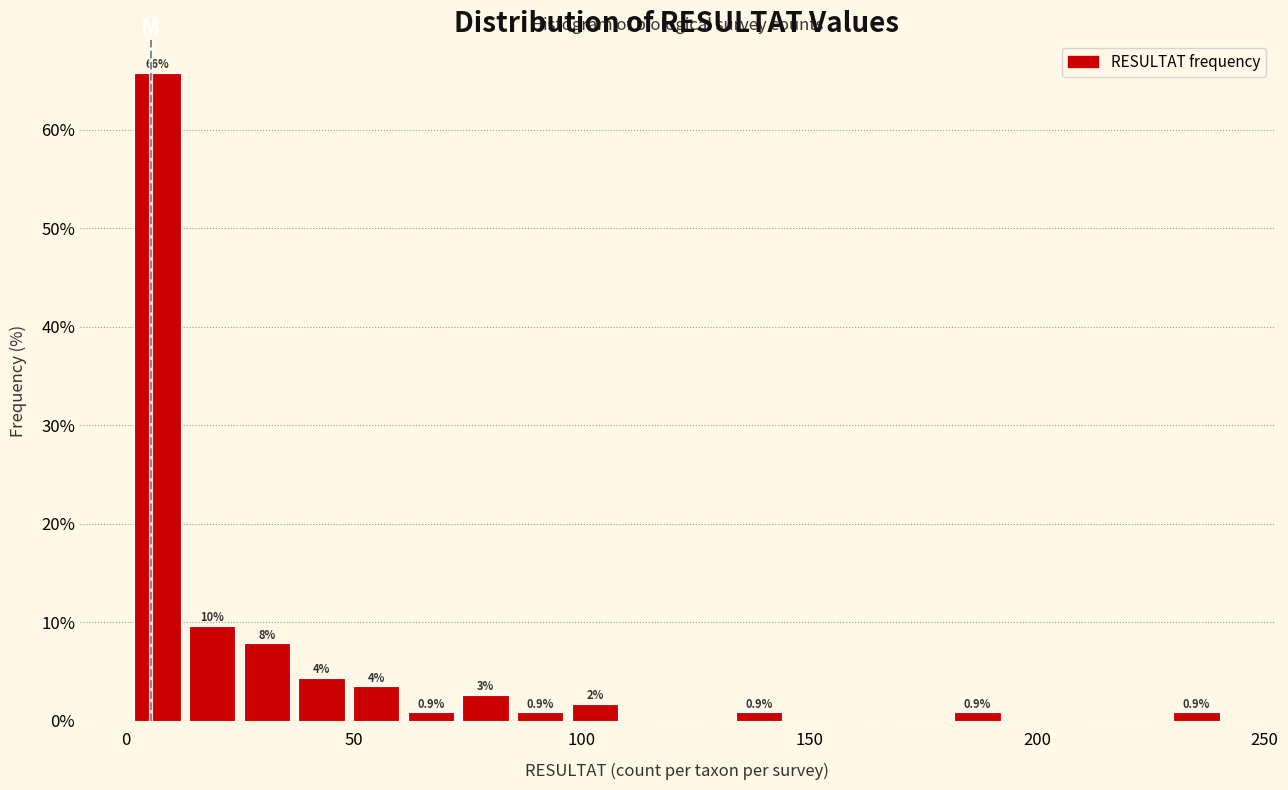

Read against the x-axis, roughly where is the centre of the tallest bar?

5